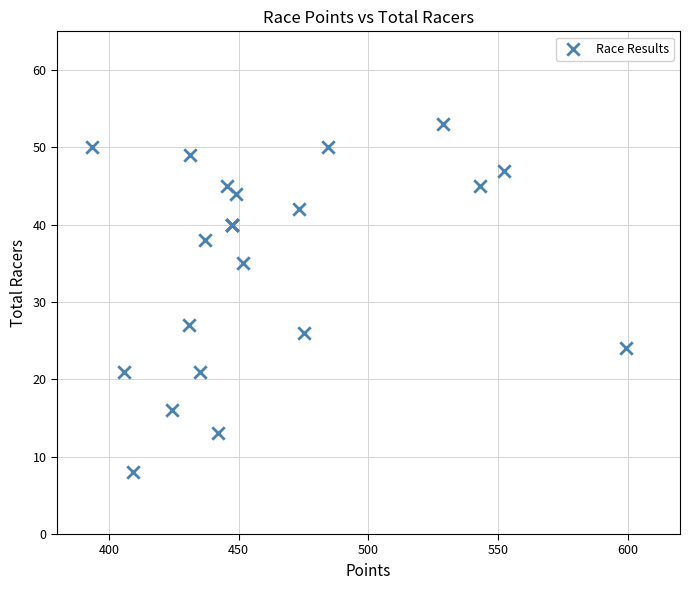

What Y value in the scatter plot is closest to 30?

27